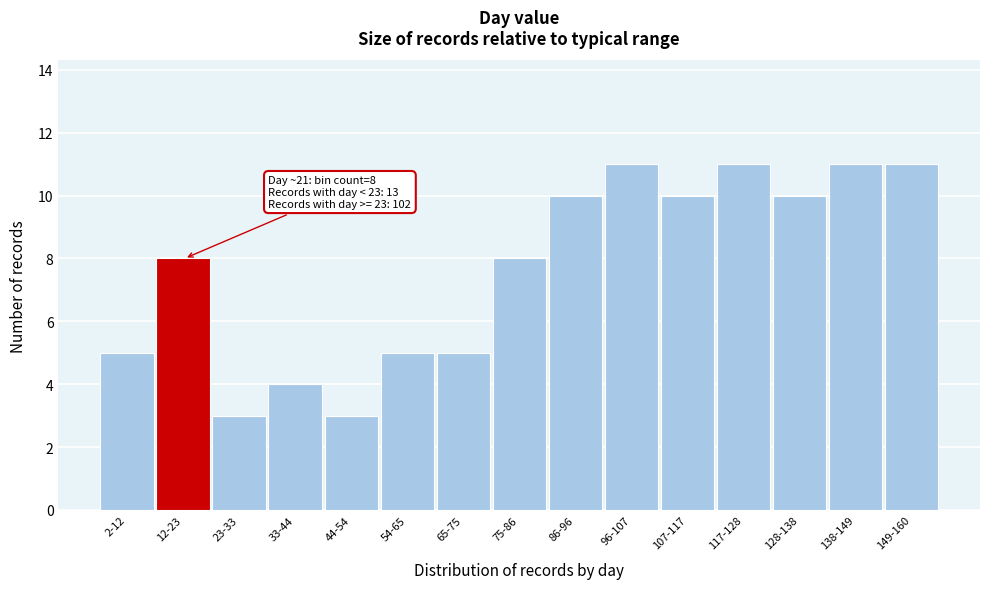

Reading right to left, extract all data points from this chart.

149-160=11	138-149=11	128-138=10	117-128=11	107-117=10	96-107=11	86-96=10	75-86=8	65-75=5	54-65=5	44-54=3	33-44=4	23-33=3	12-23=8	2-12=5